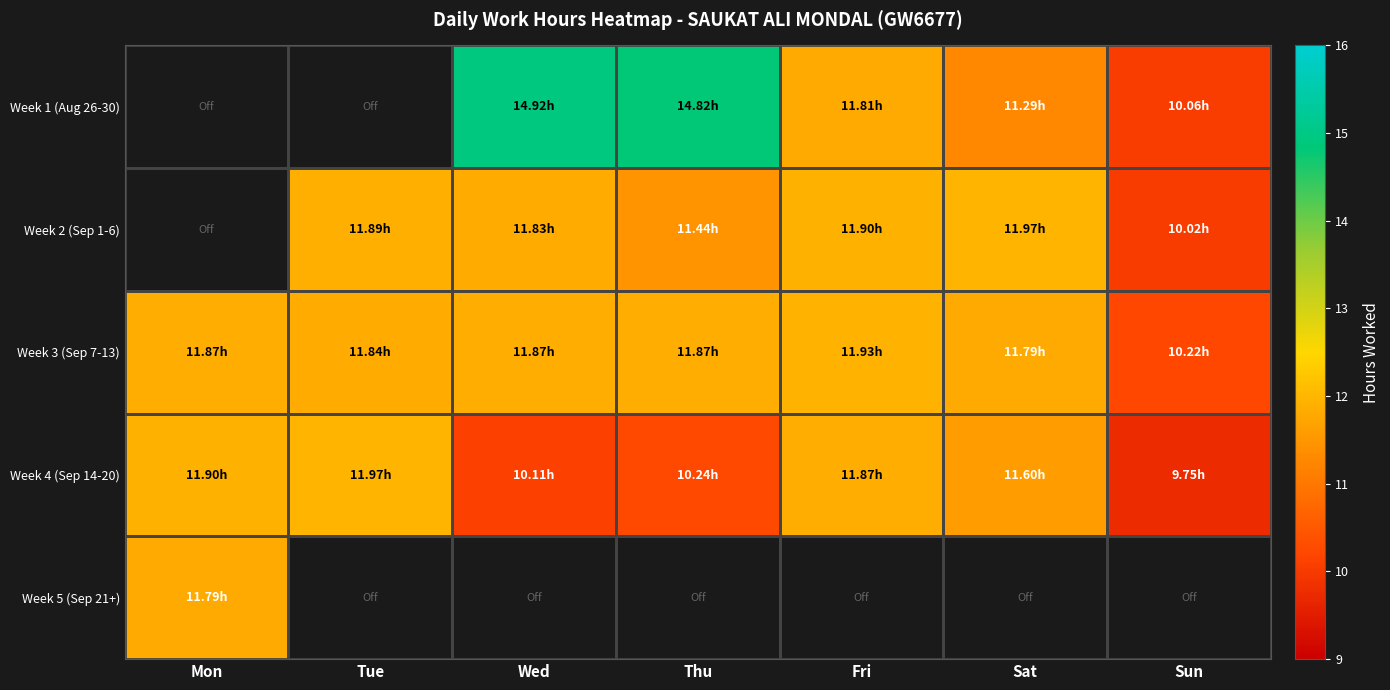

The Week 3 (Sep 7-13) series shows 4.3 at Thu. True or false?

False